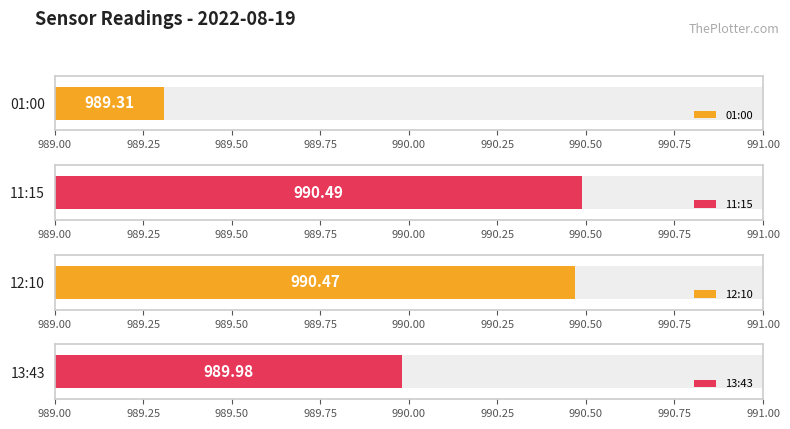

Where does the data first go above 990?

2022-08-19T11:15:56.591Z